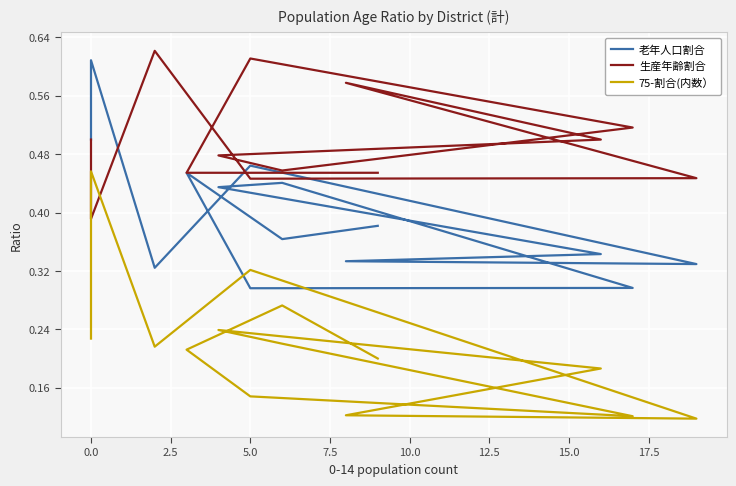

How many interior local valleys does the 75-割合(内数） series have?

3